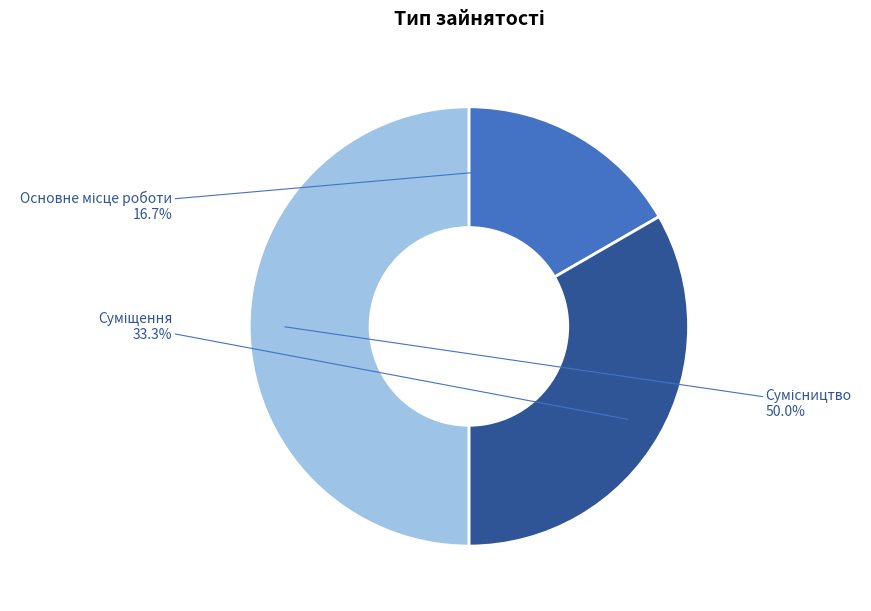

Count the number of slices in the pie.

3